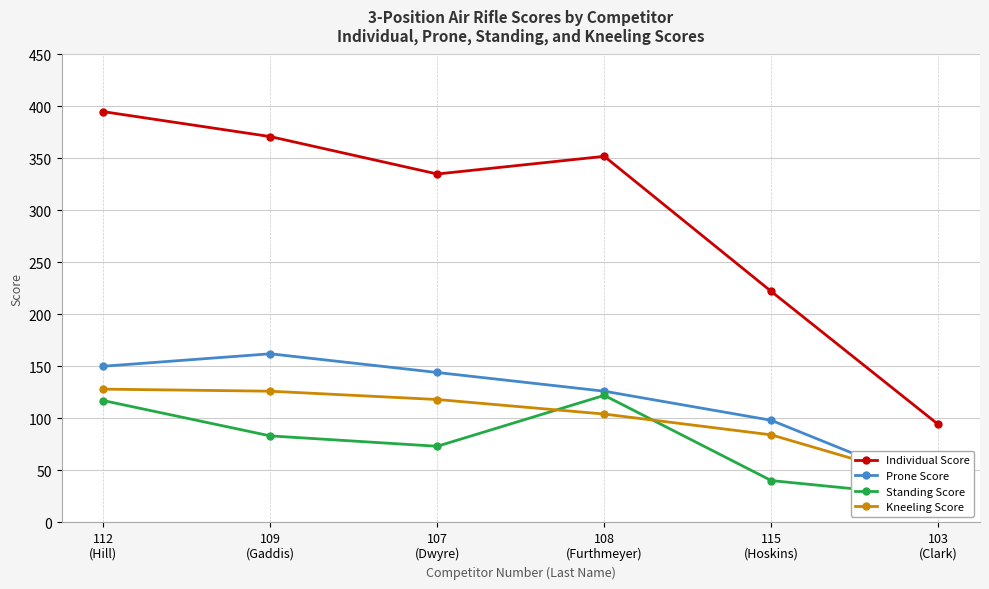

At which category is the sum across all series the highest?

112
(Hill)